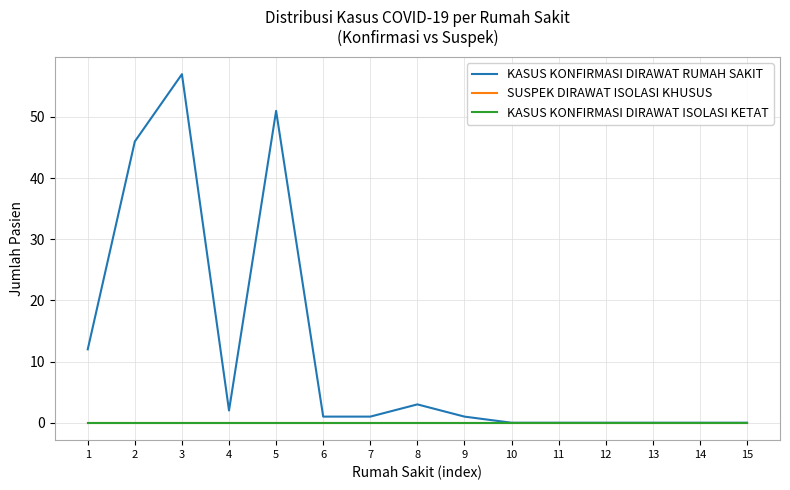

Does the chart display data point markers on the line(s)?

No